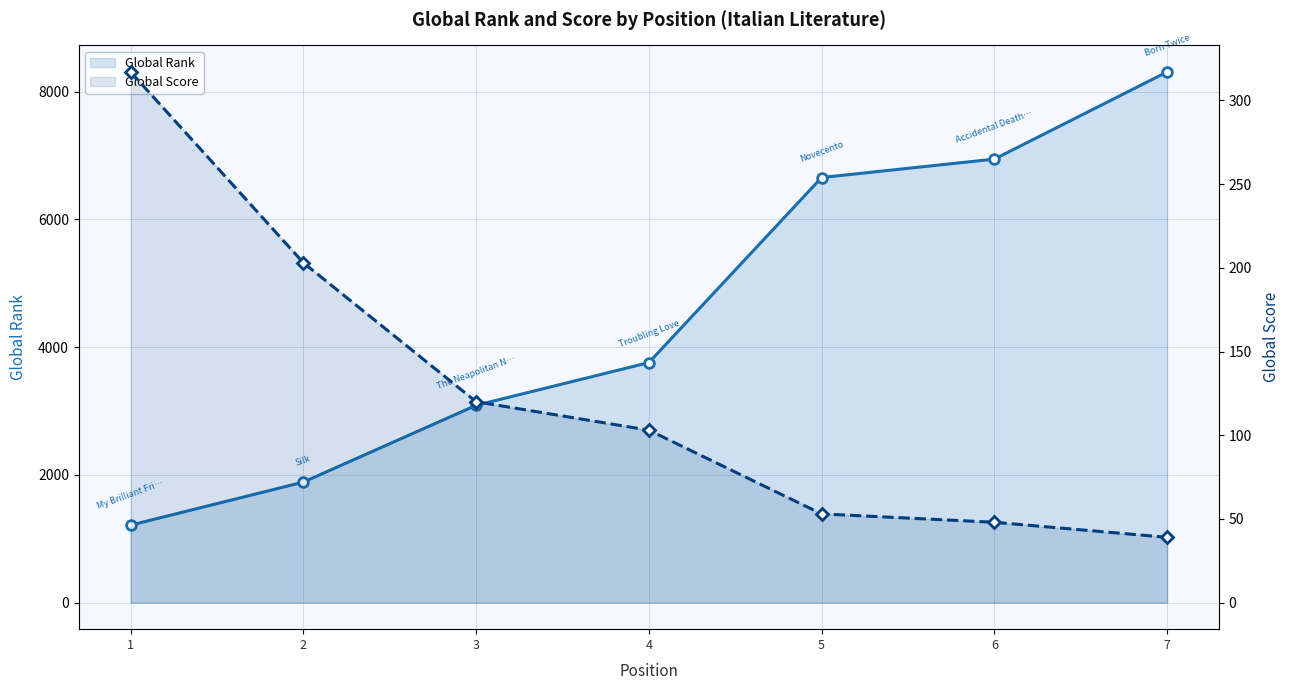

Read the Global Score value at 1.

317